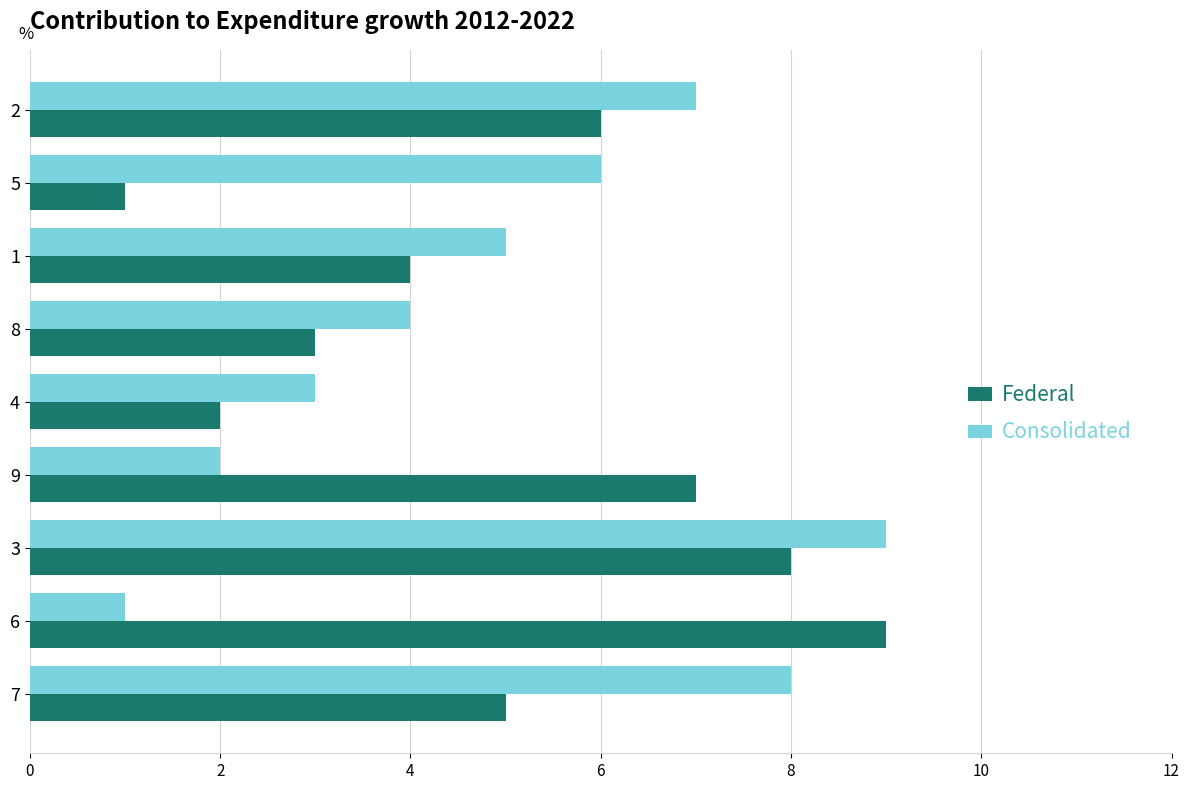

What is the difference between the maximum and minimum values in the Consolidated series?

8